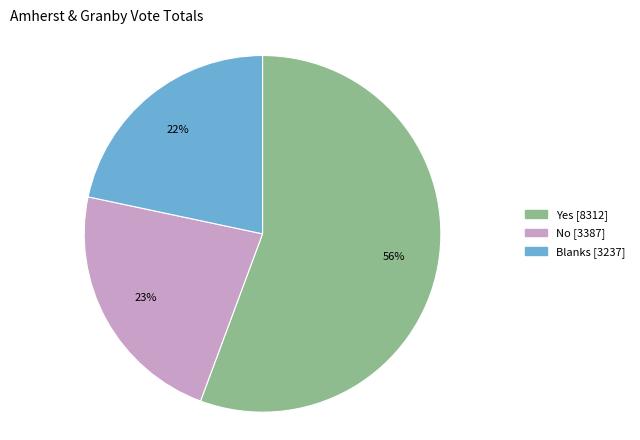

Rank the categories by value from highest to lowest.

Yes, No, Blanks